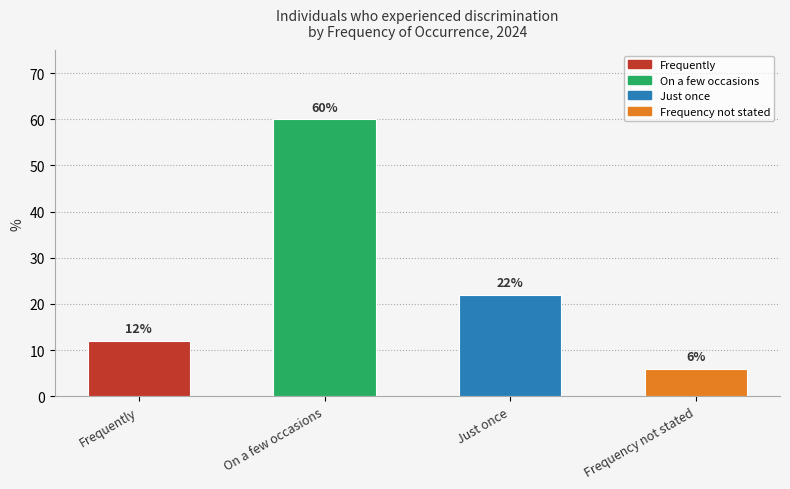

What is the minimum value shown in the chart?

6